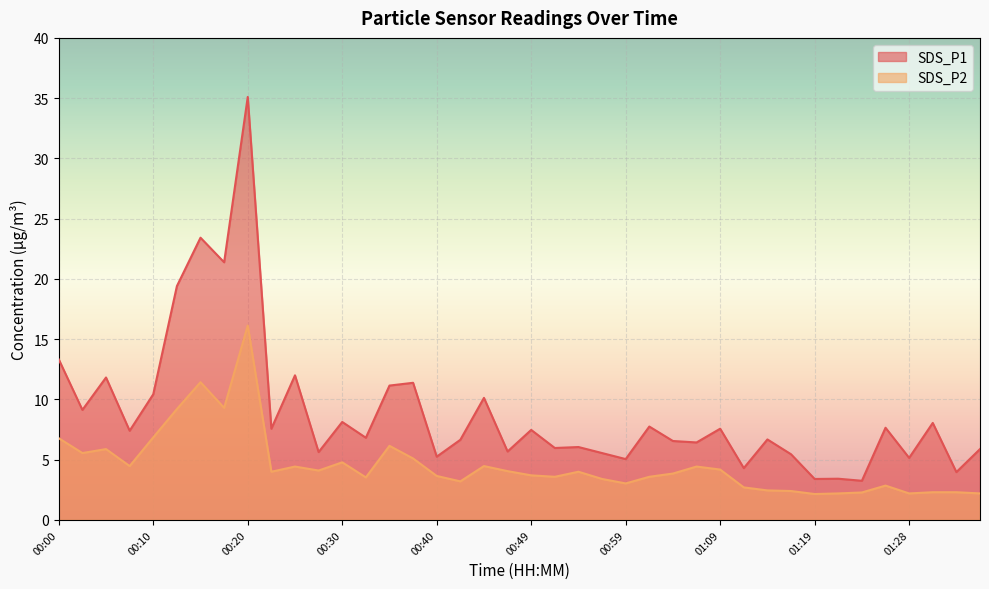

What is the difference between the maximum and minimum values in the SDS_P1 series?

31.9